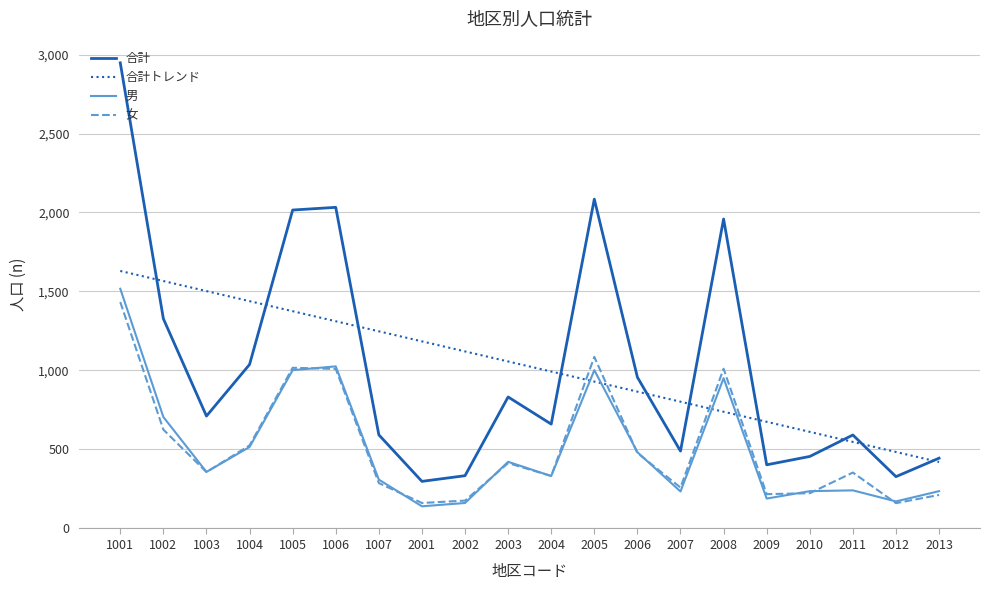

Where does the 合計 series first go above 709?

1001